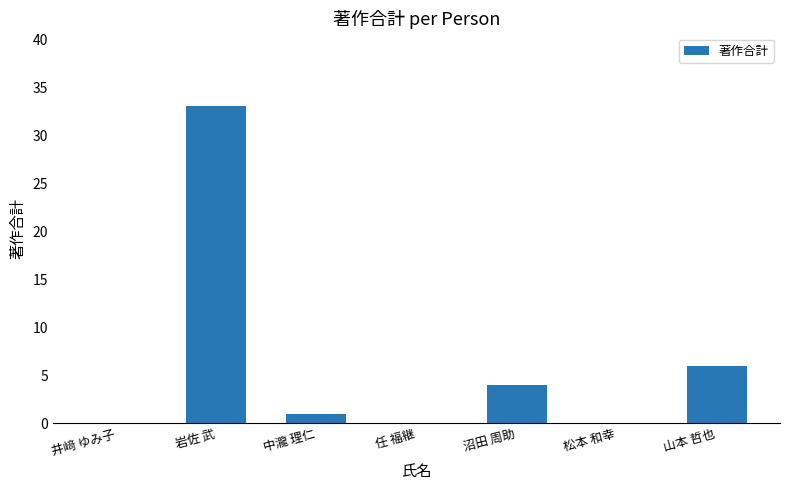

Which label corresponds to the largest value in the chart?

岩佐 武